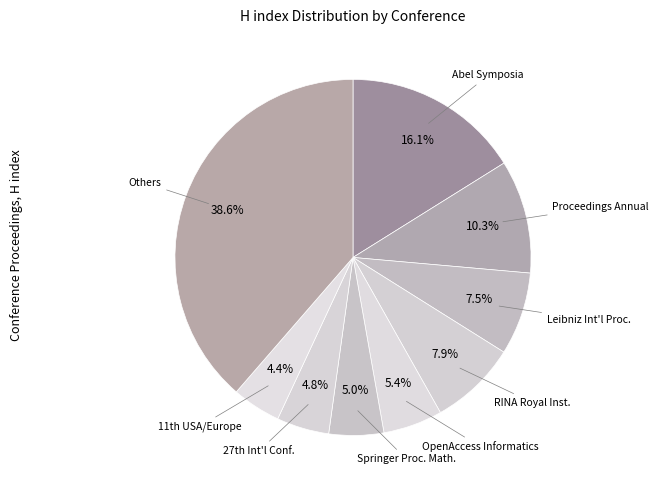

How many slices are in this pie chart?

9